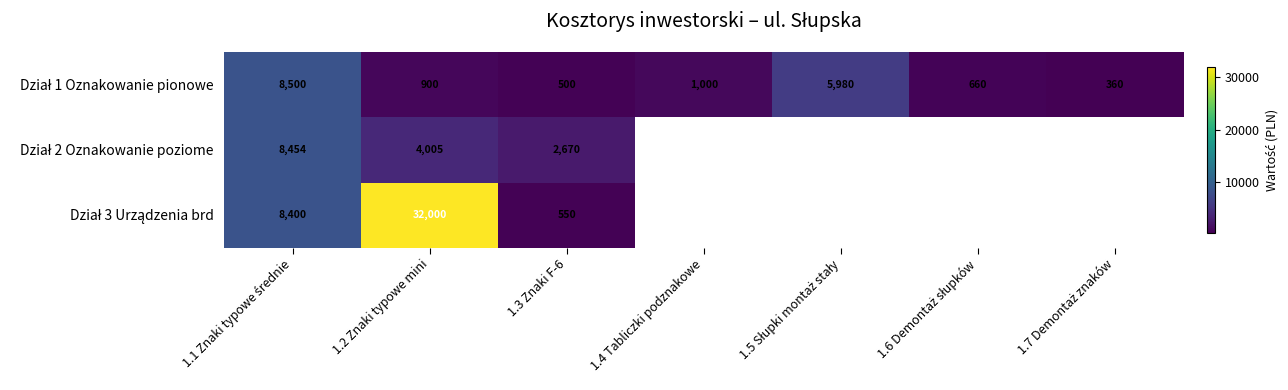

What is the lowest value of the Dział 1 Oznakowanie pionowe series?

360.0